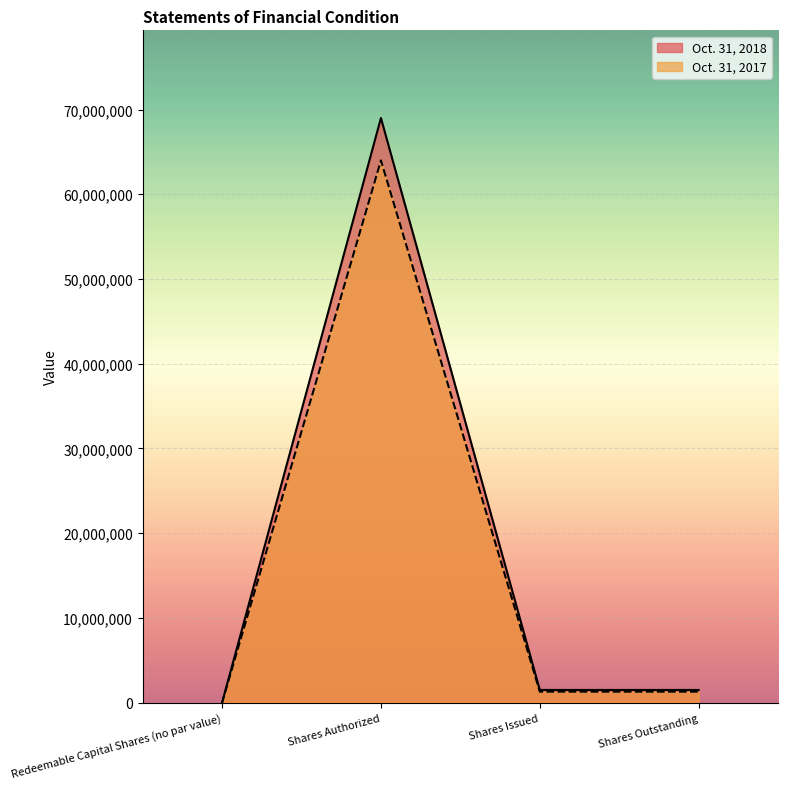

What is the label of the 3rd point from the right?

Shares Authorized